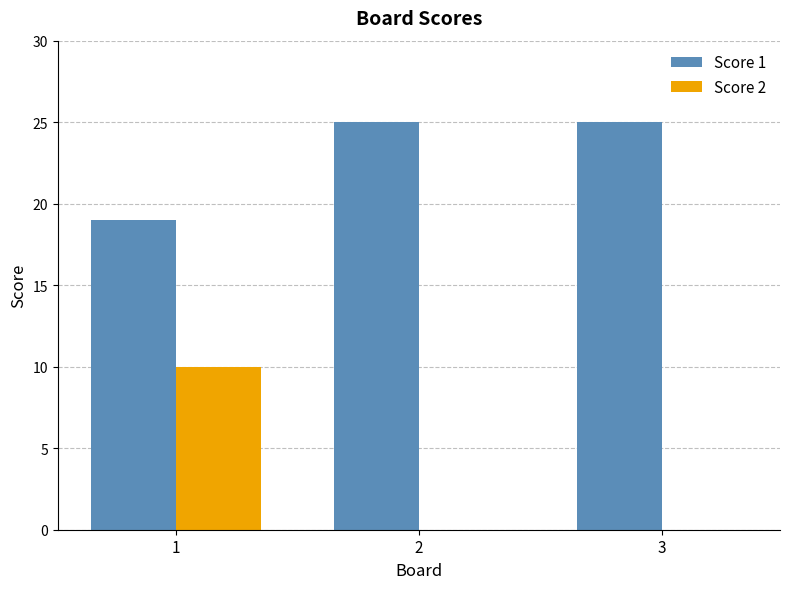

Reading right to left, what are all the values shown in this chart?

Score 1: 3=25	2=25	1=19
Score 2: 3=0	2=0	1=10